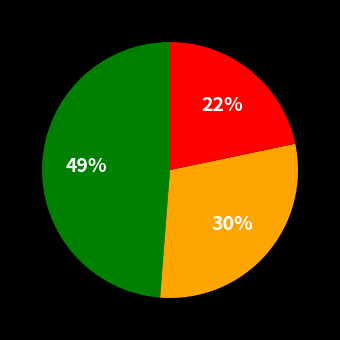

To the nearest percent, what is the average slice percentage?

33%